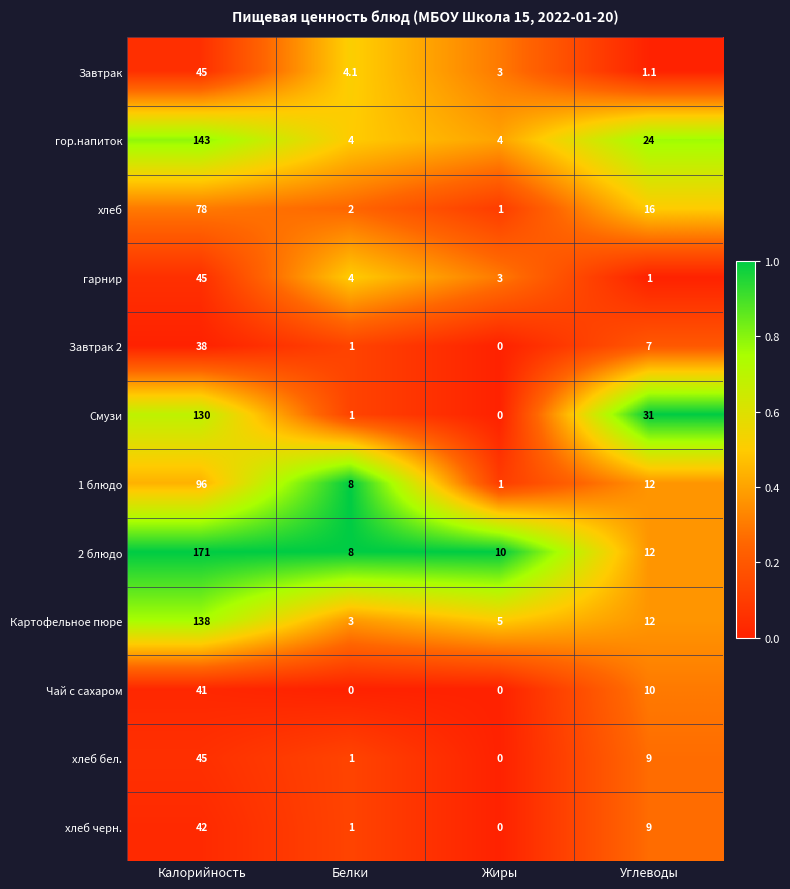

What is the difference between the maximum and minimum values in the 1 блюдо series?

95.0